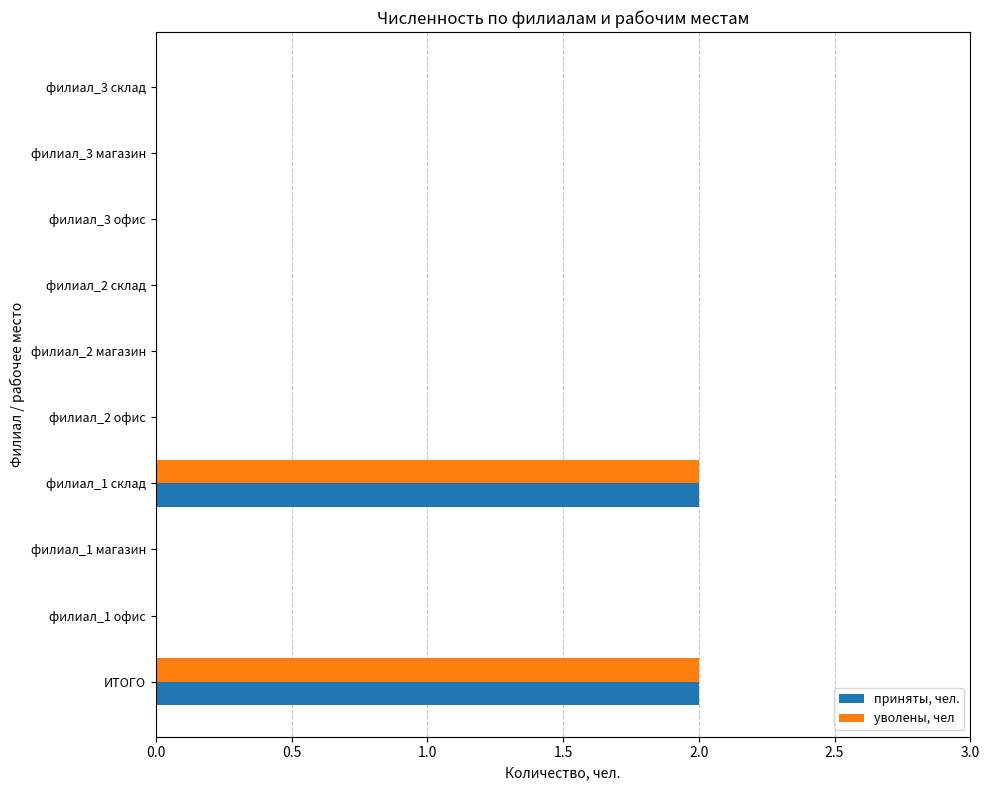

What is the sum of all уволены, чел values?

4